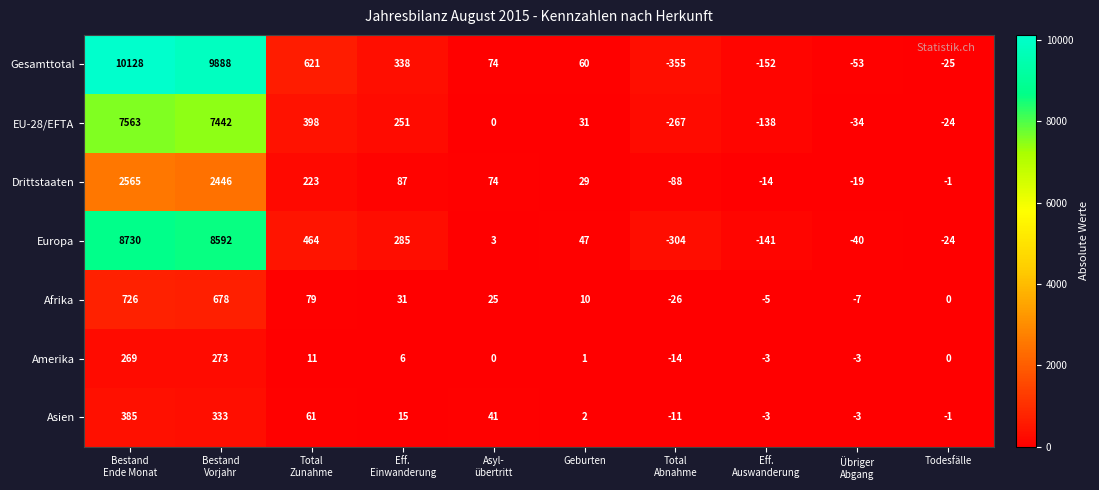

Which series has the widest spread of values?

Gesamttotal